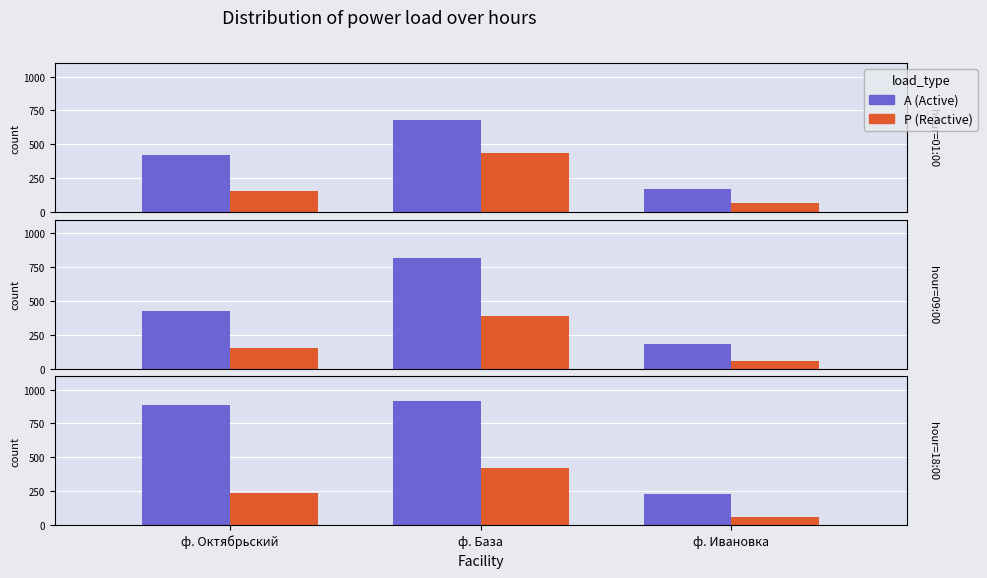

The value of Р (Reactive) at ф. База is 655.3. True or false?

False